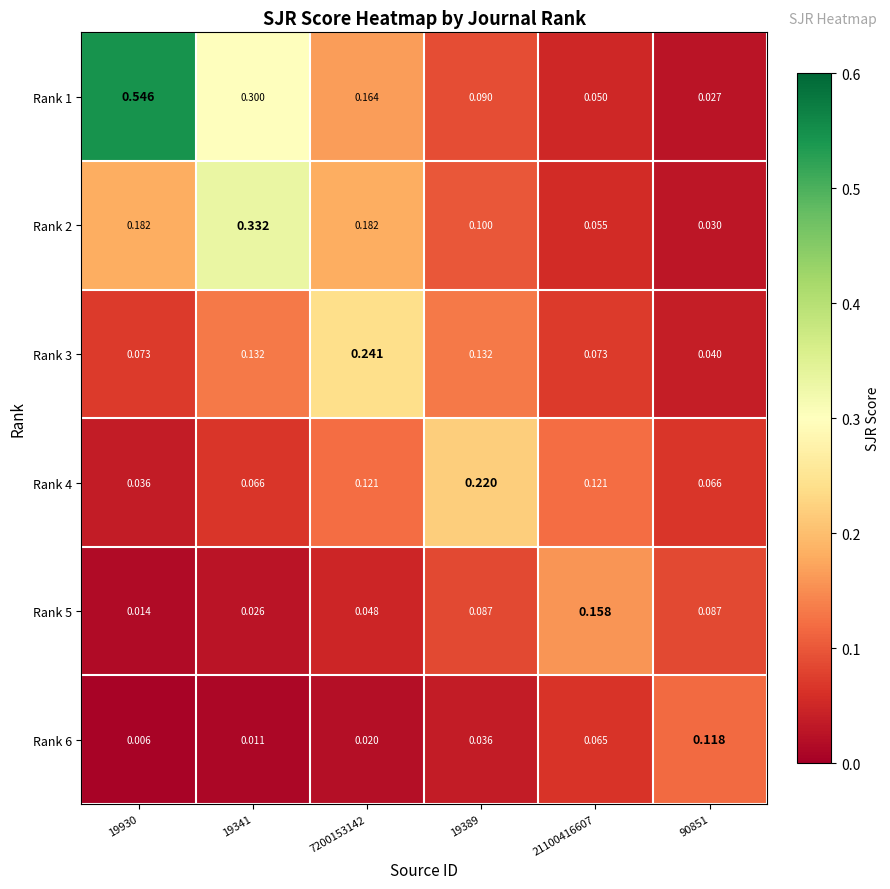

Is the value of Rank 5 at 90851 greater than the value of Rank 3 at 19930?

Yes